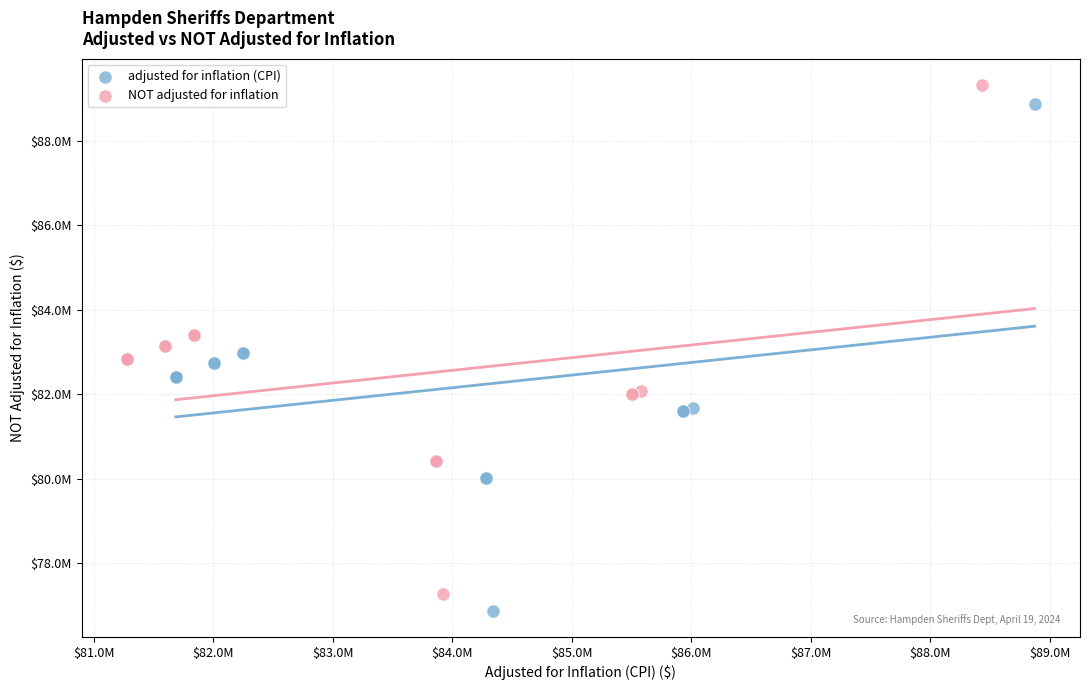

Which series reaches the minimum Y coordinate?

adjusted for inflation (CPI)